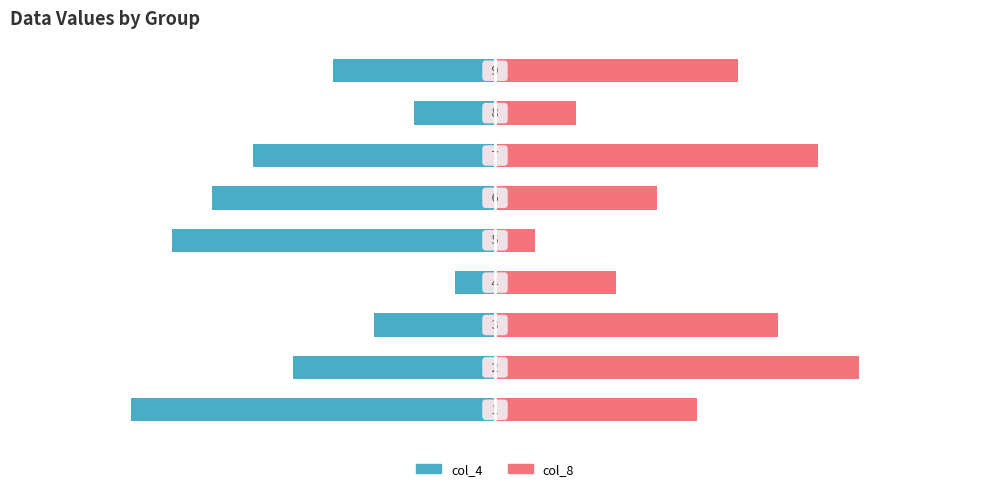

The value of col_4 at 5 is -7. True or false?

True